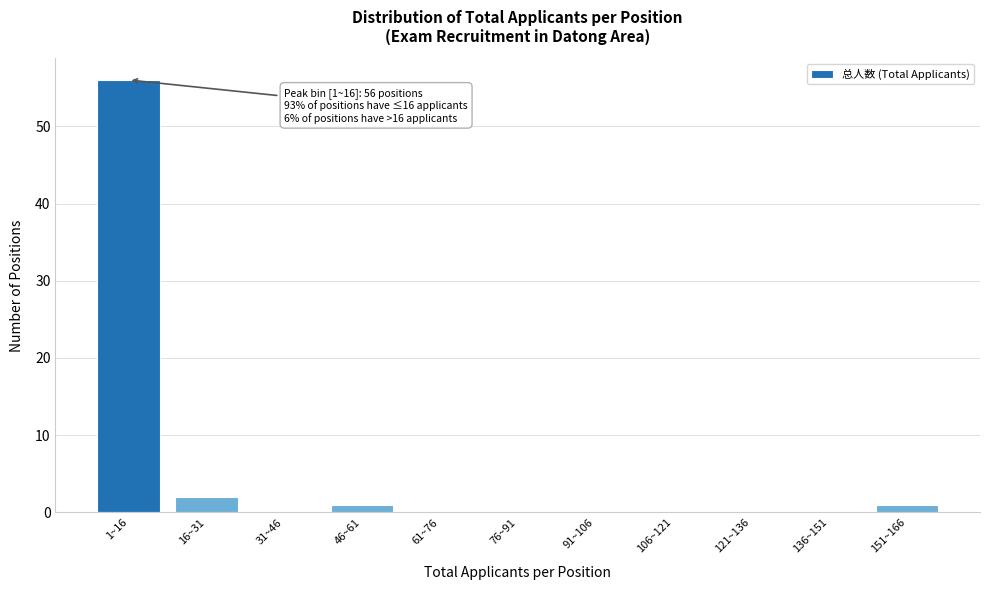

Reading right to left, list all the values displayed in this chart.

151~166=1	136~151=0	121~136=0	106~121=0	91~106=0	76~91=0	61~76=0	46~61=1	31~46=0	16~31=2	1~16=56